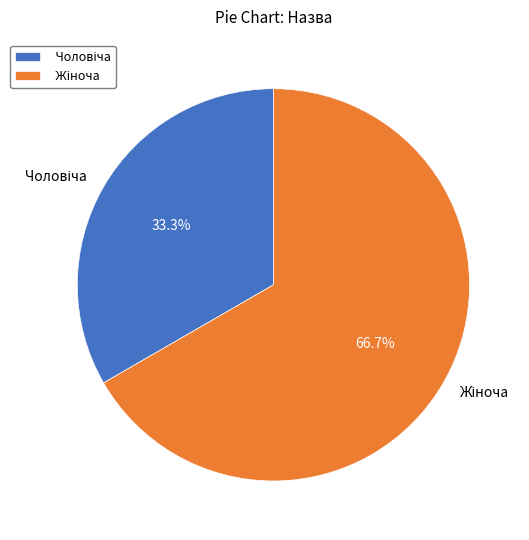

Is there any slice that represents more than half of the pie?

Yes